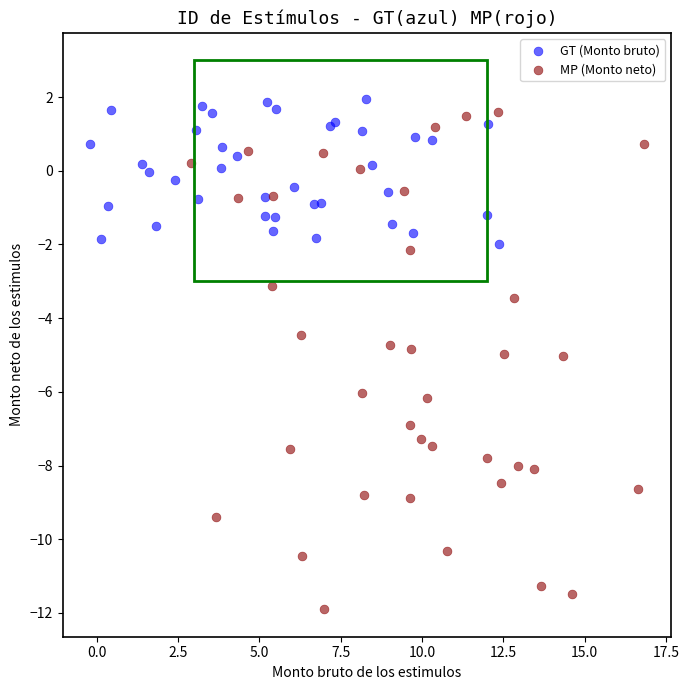

Which series reaches the minimum Y coordinate?

MP (Monto neto)